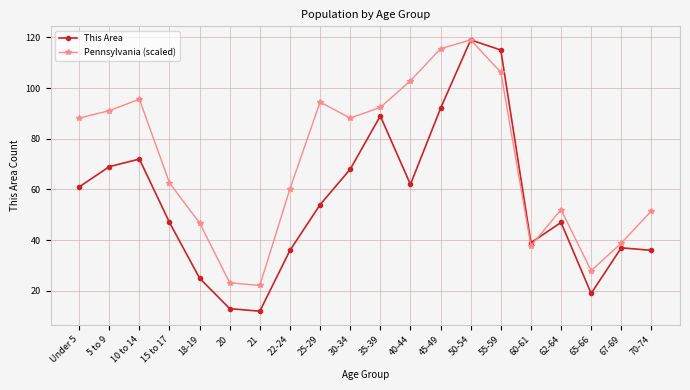

Which series ends up on top after the final intersection of Pennsylvania (scaled) and This Area?

Pennsylvania (scaled)